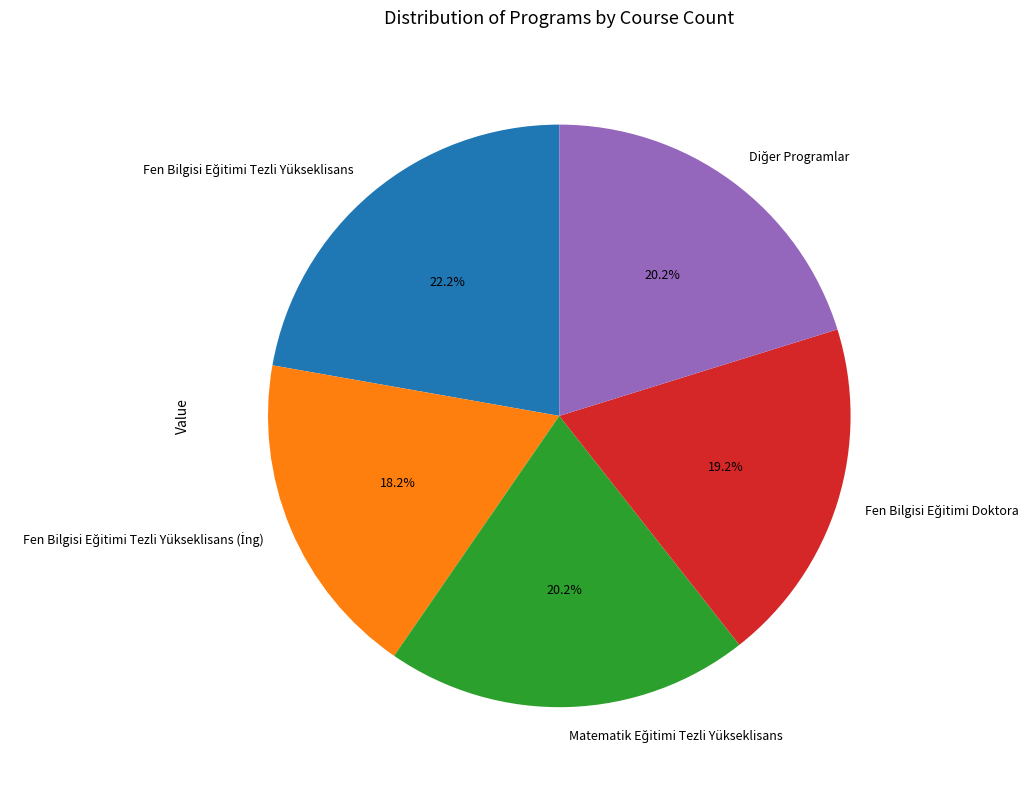

Is there a majority slice in this chart?

No